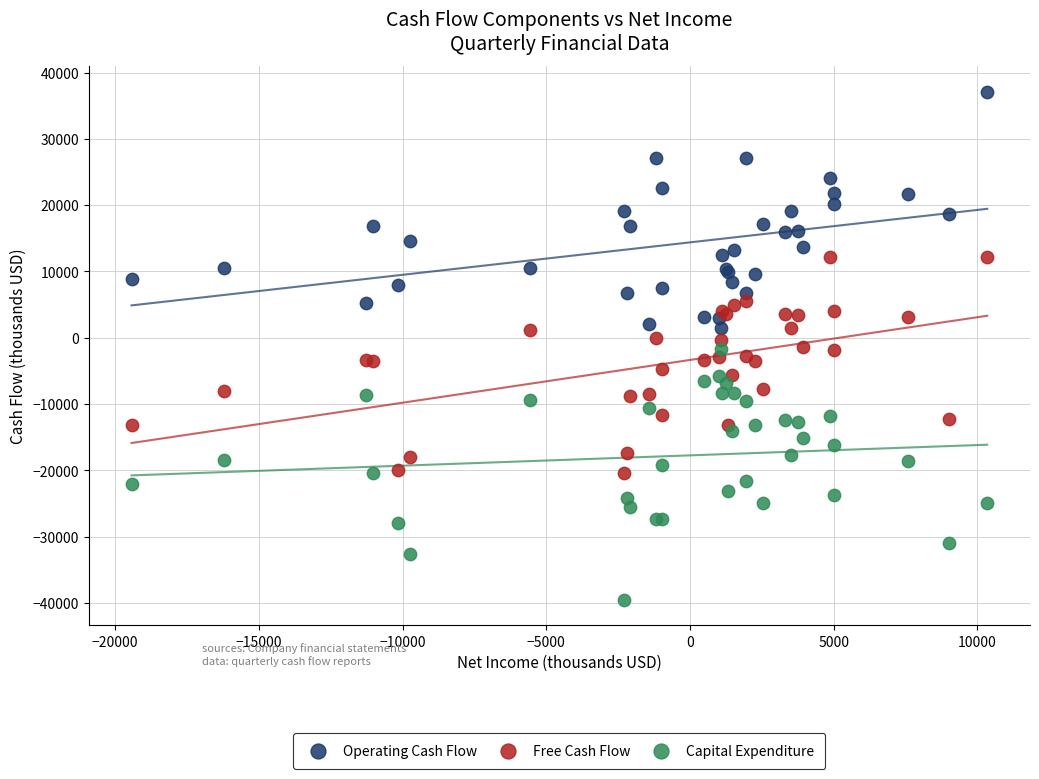

Which series reaches the minimum Y coordinate?

Capital Expenditure